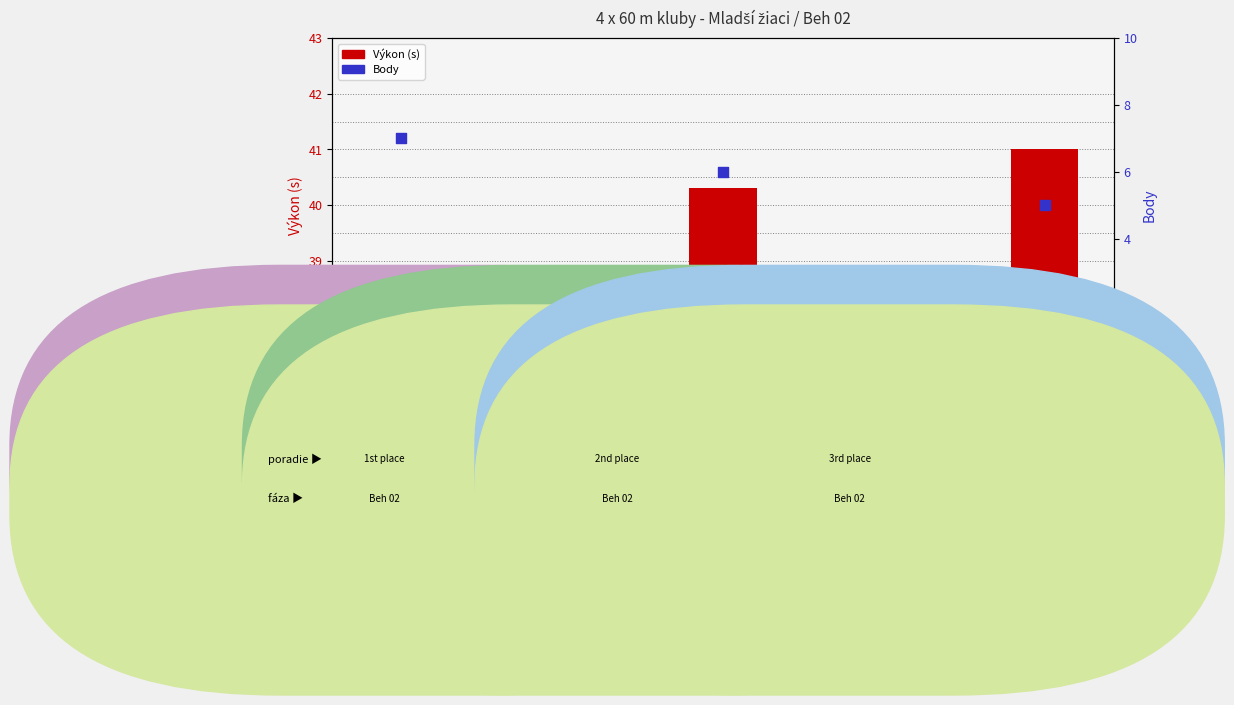

At how many categories does at least one series exceed 39?

2